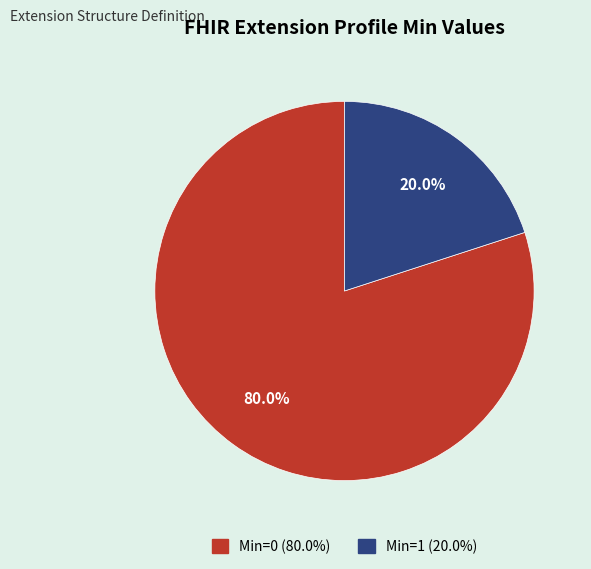

Is there any slice that represents more than half of the pie?

Yes